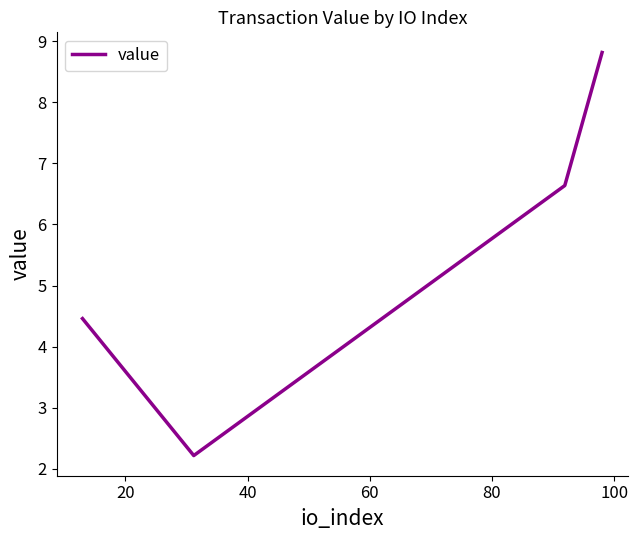

True or false: there are more than 2 points higher than both neighbors.

False